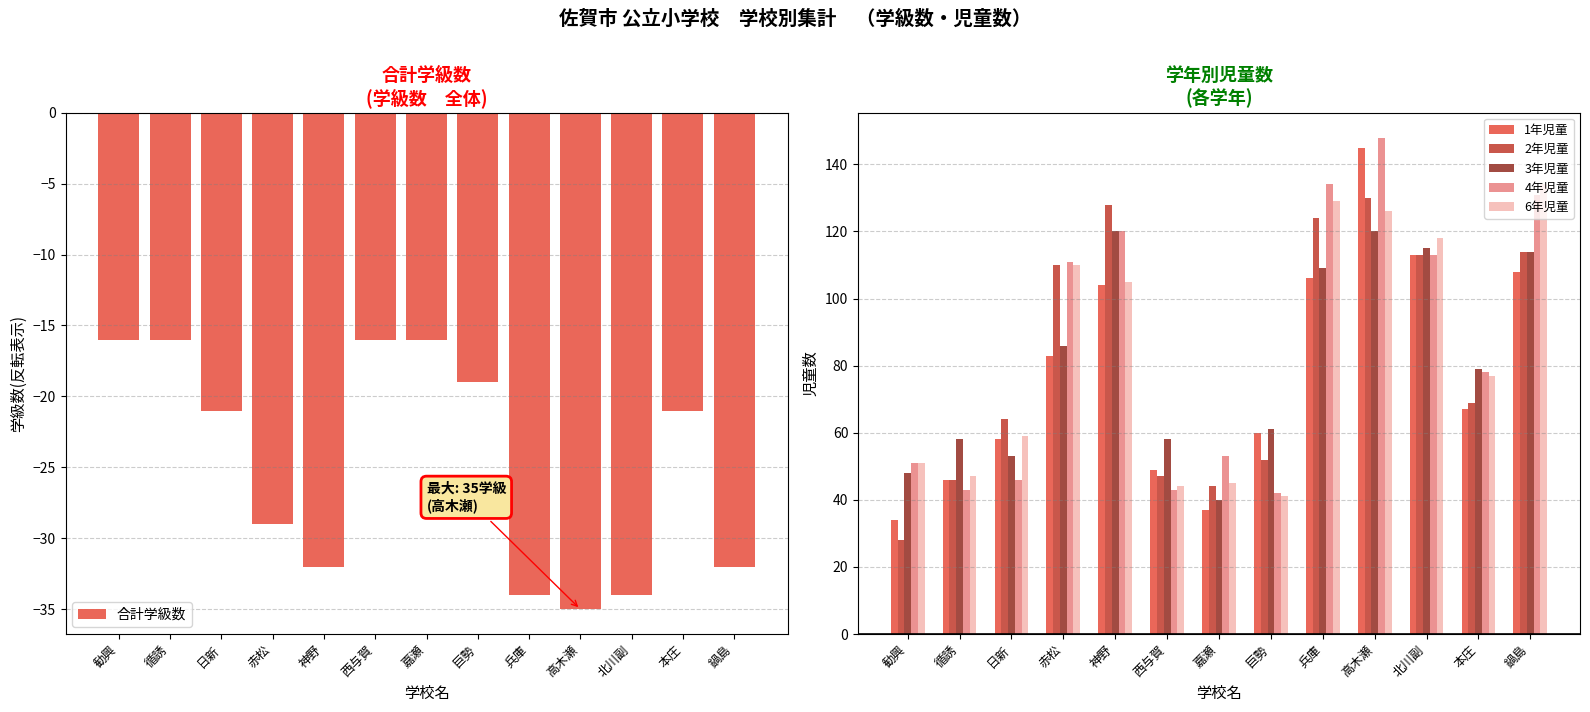

What is the value of the 2年児童 bar at the 12th from the left?

69